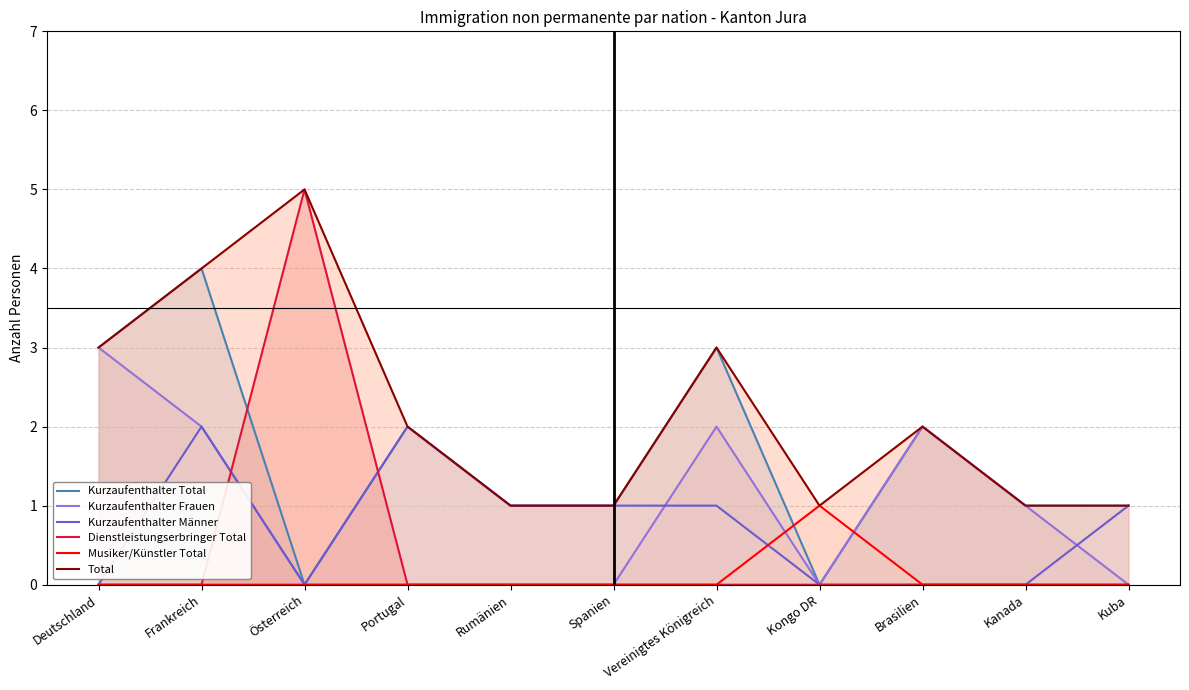

Rank the series by their maximum value, from highest to lowest.

Dienstleistungserbringer Total, Total, Kurzaufenthalter Total, Kurzaufenthalter Frauen, Kurzaufenthalter Männer, Musiker/Künstler Total